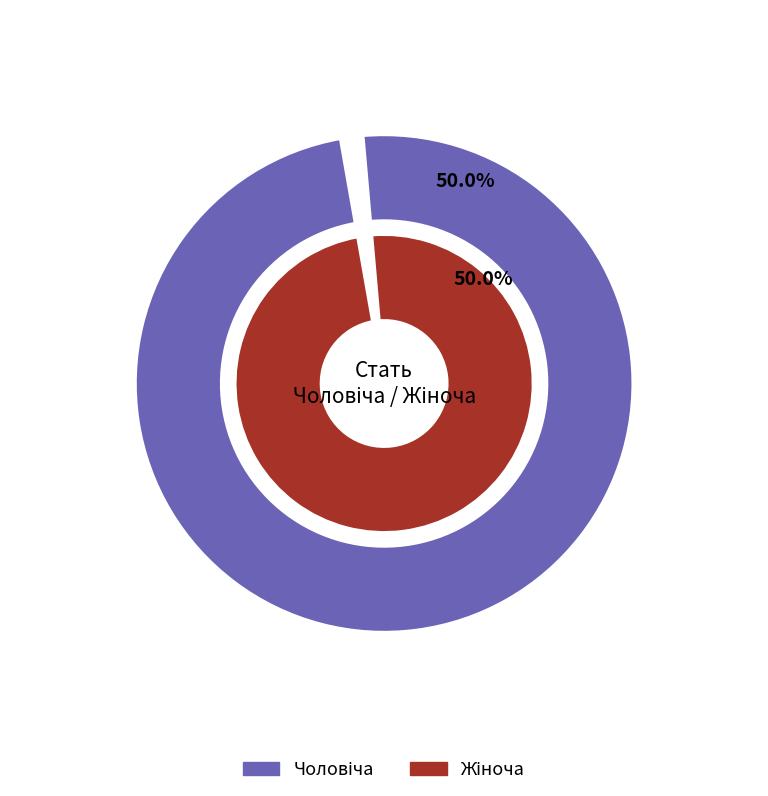

Is it true that Чоловіча is 26% of the pie?

False